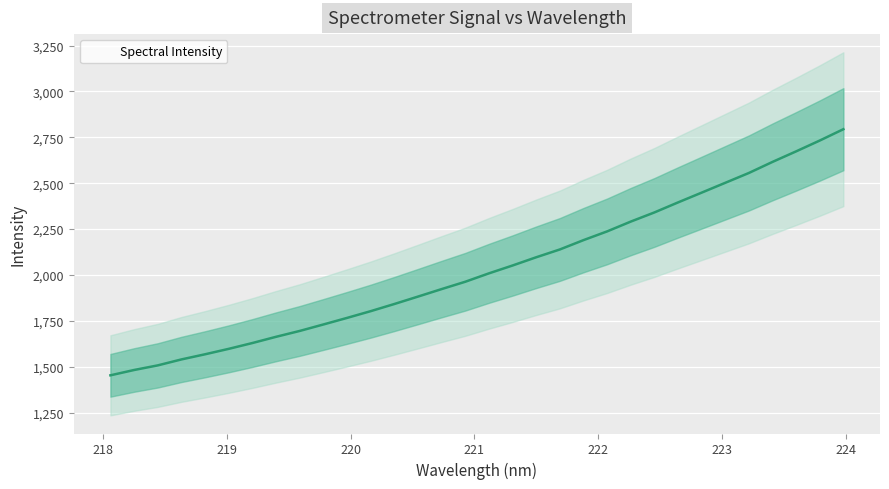

True or false: the data shows 2956.3 at 219.9712.

False